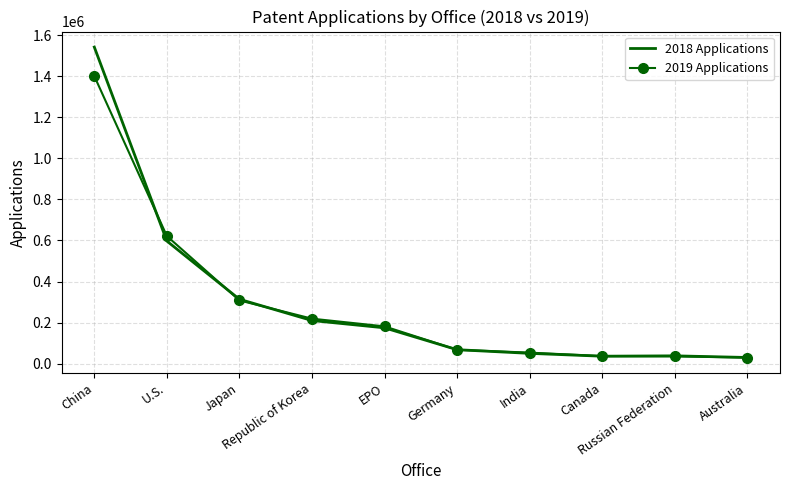

What is the difference between the 2018 Applications values at China and Australia?

1512045